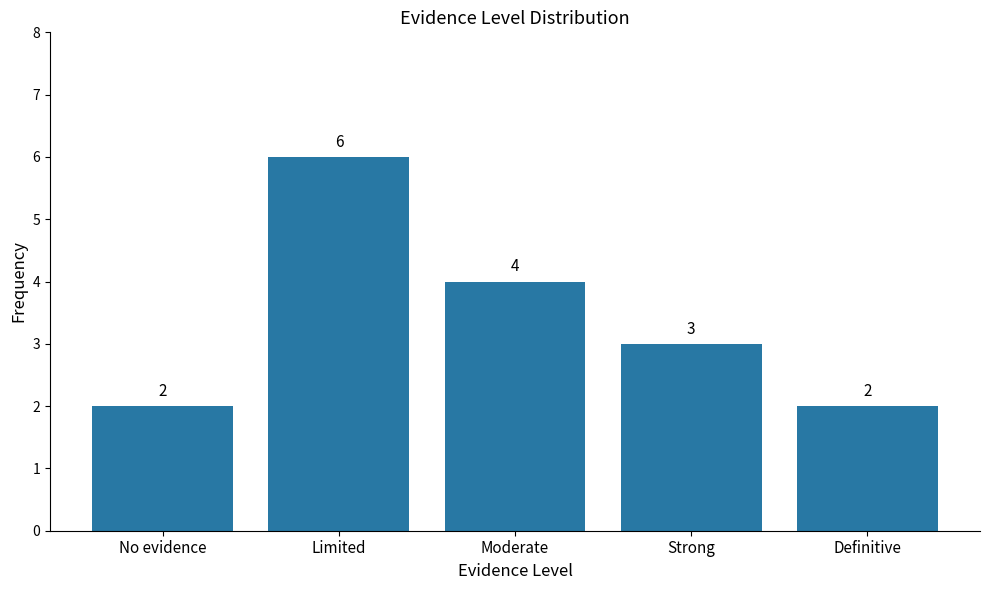

Reading left to right, extract all data points from this chart.

No evidence=2	Limited=6	Moderate=4	Strong=3	Definitive=2